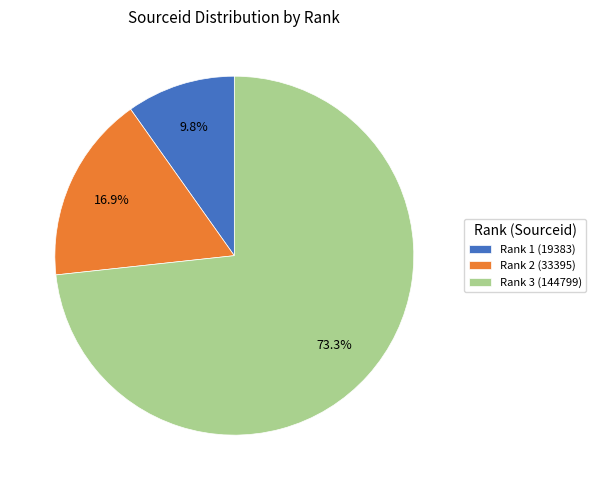

Which category accounts for the majority?

Rank 3 (144799)